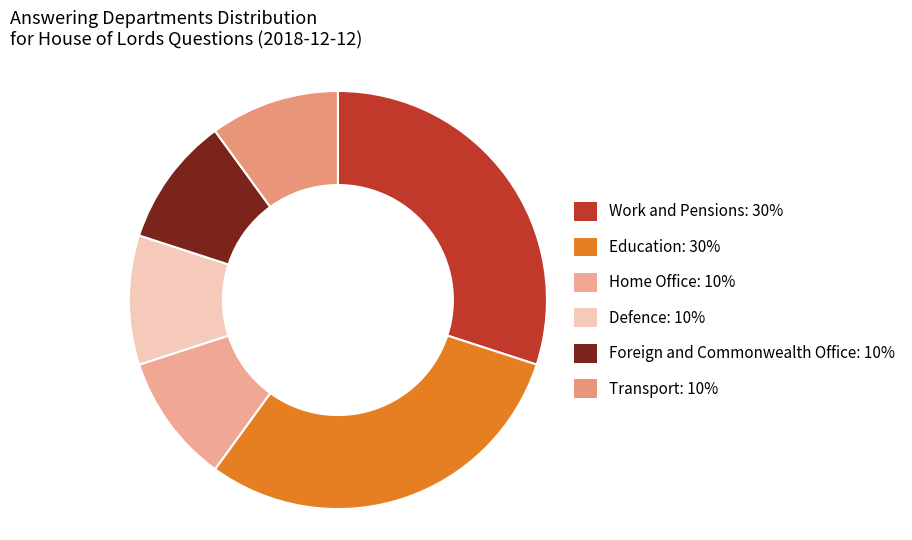

What is the largest slice in the pie chart?

Work and Pensions